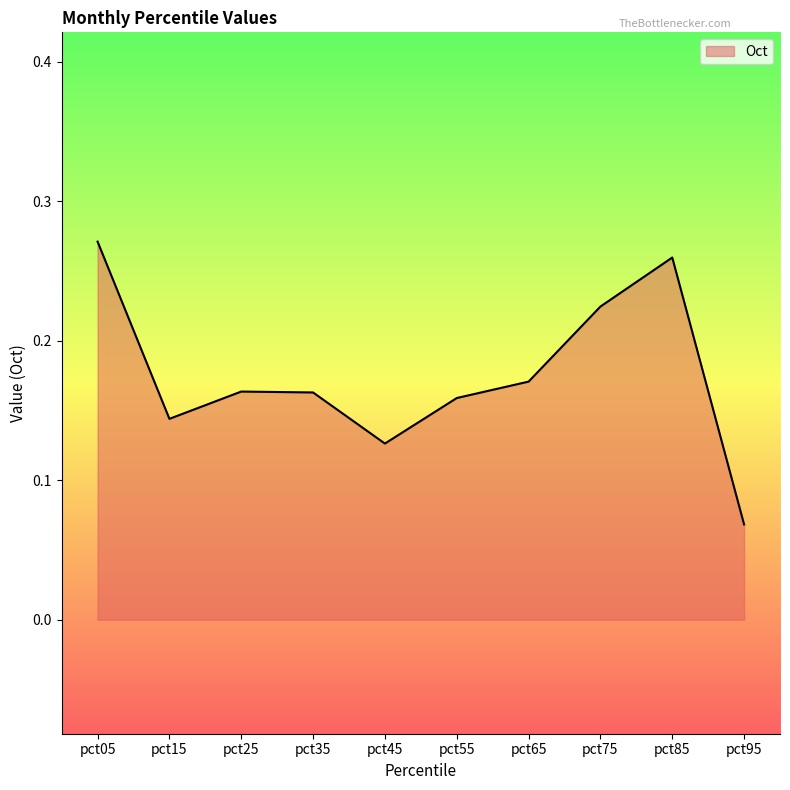

Where is the data nearest to the value 0?

pct95